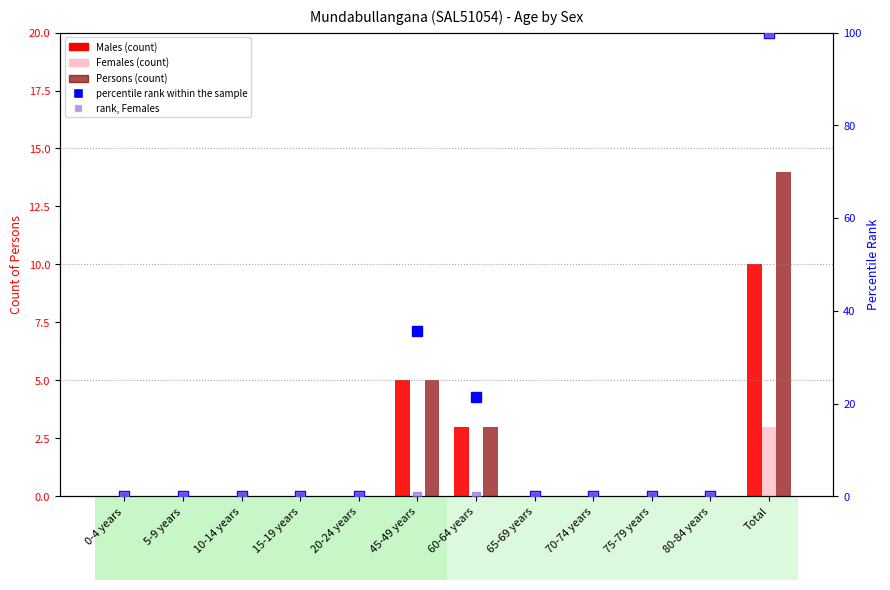

How many positive values does the Females series have?

1